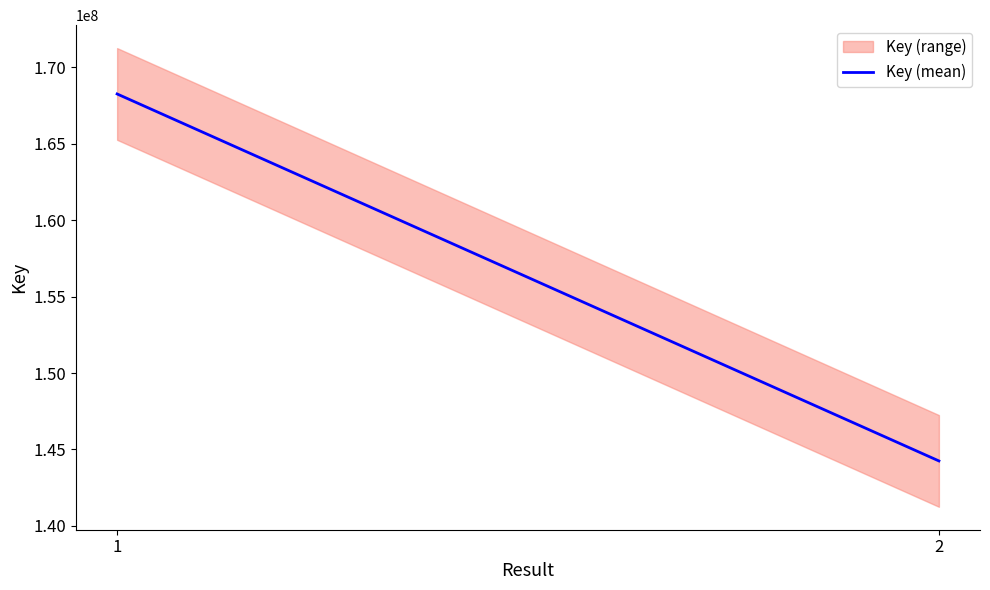

Which label corresponds to the largest value in the chart?

1